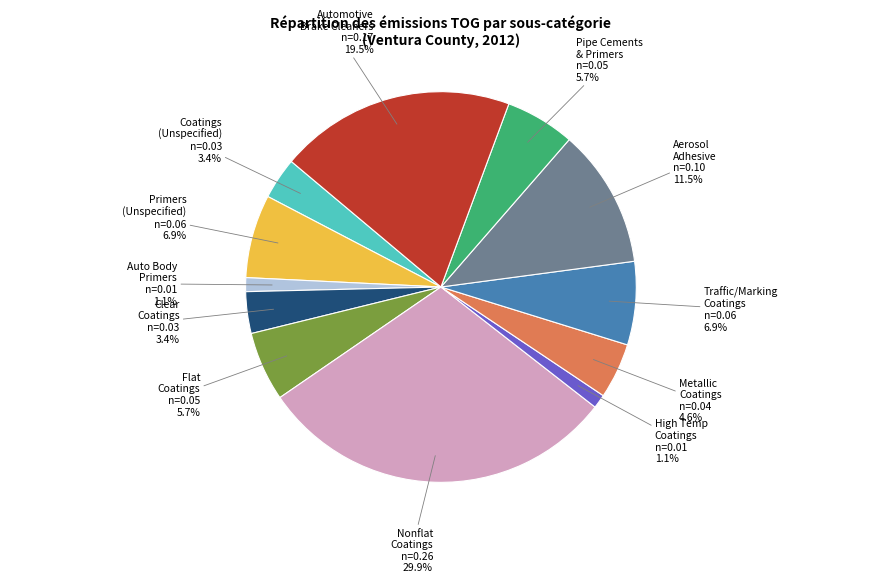

Is there a majority slice in this chart?

No